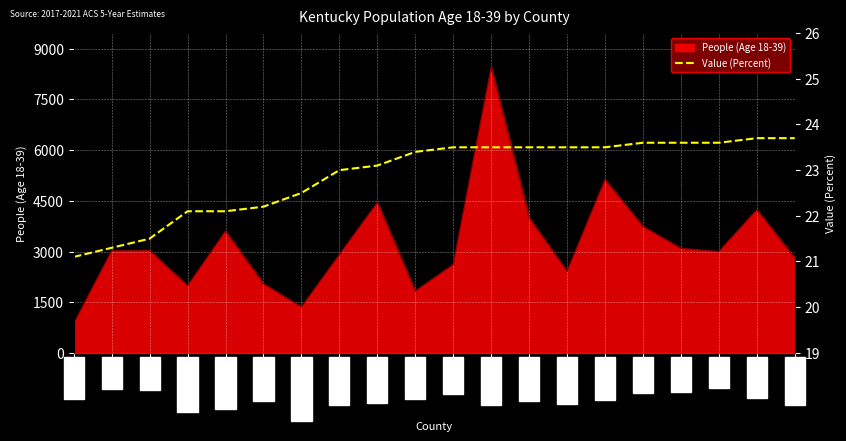

How many values exceed 23?

12